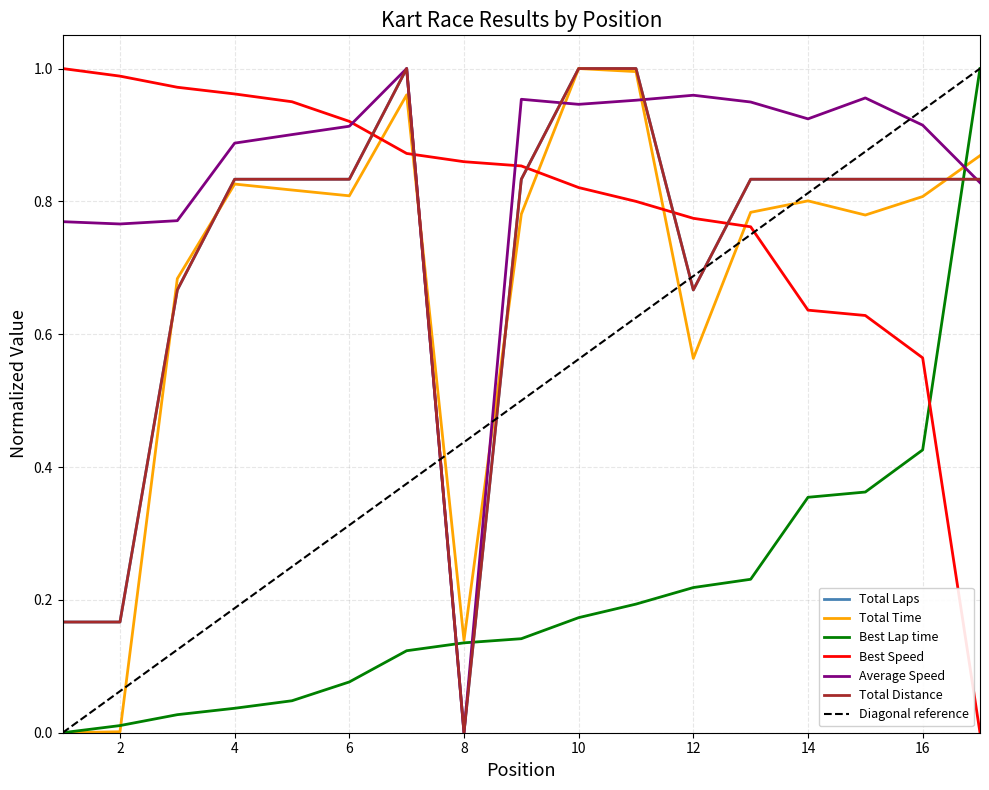

What is the approximate value of Total Distance at 6?

0.8